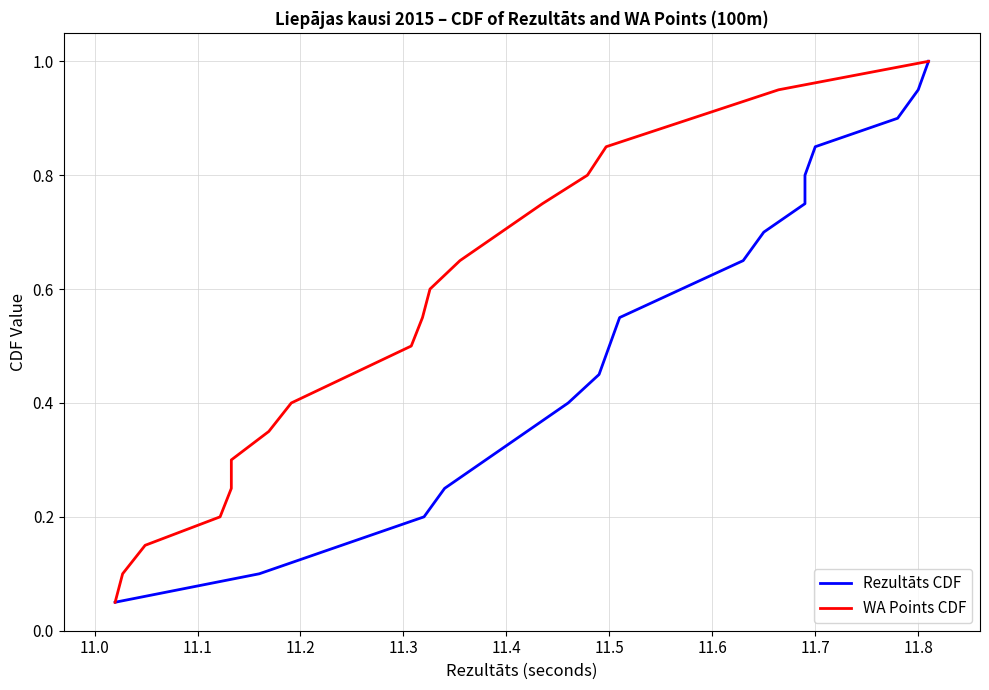

The WA Points CDF series shows 0.1 at 11.8. True or false?

False